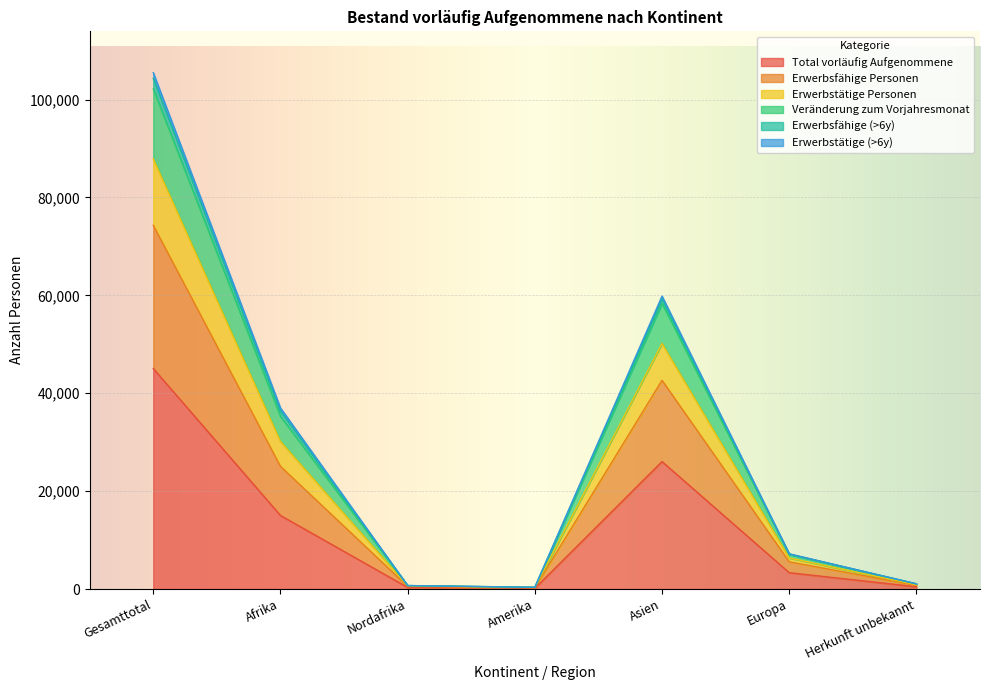

How many lines are shown in the chart?

6